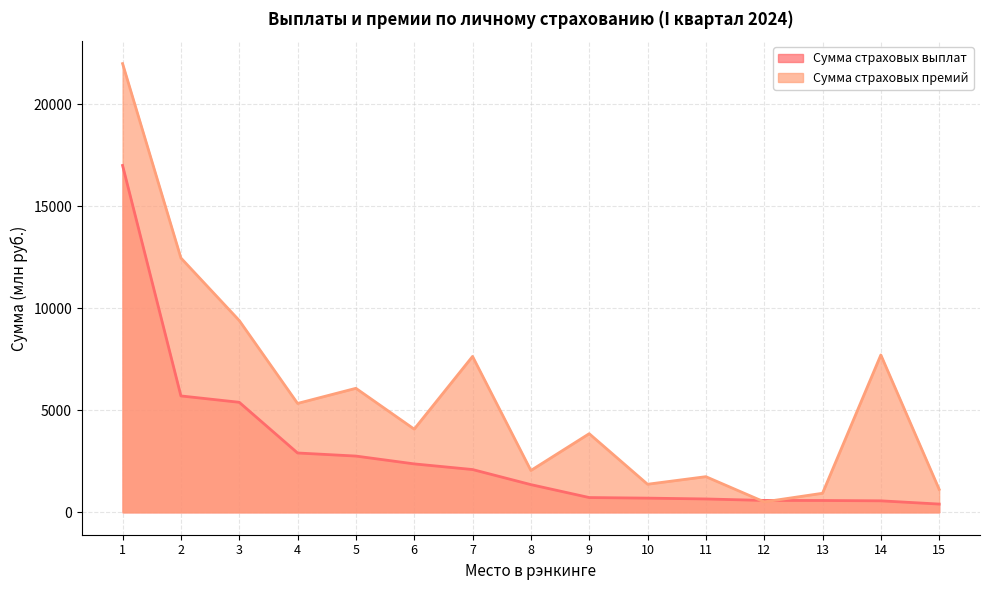

The Сумма страховых выплат series shows 562.3 at 14. True or false?

True